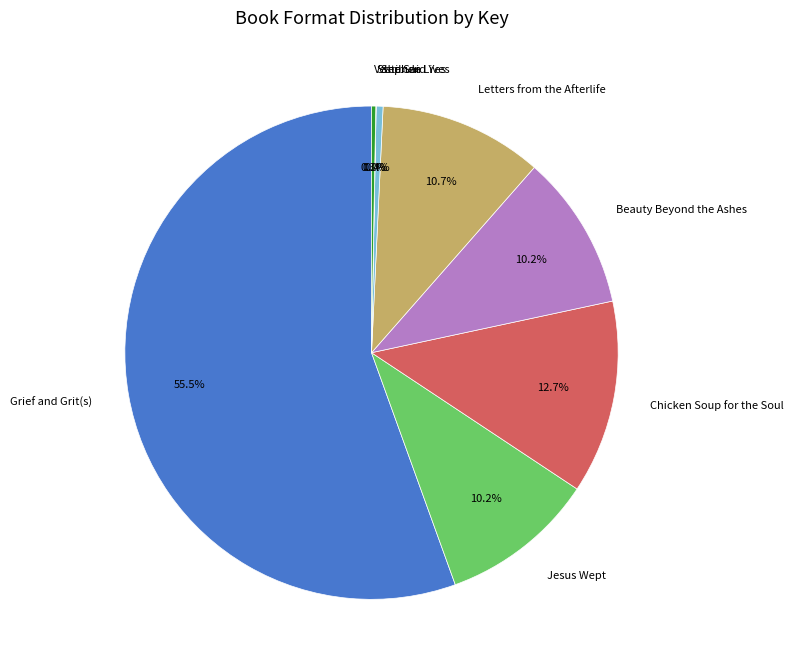

Is there a majority slice in this chart?

Yes